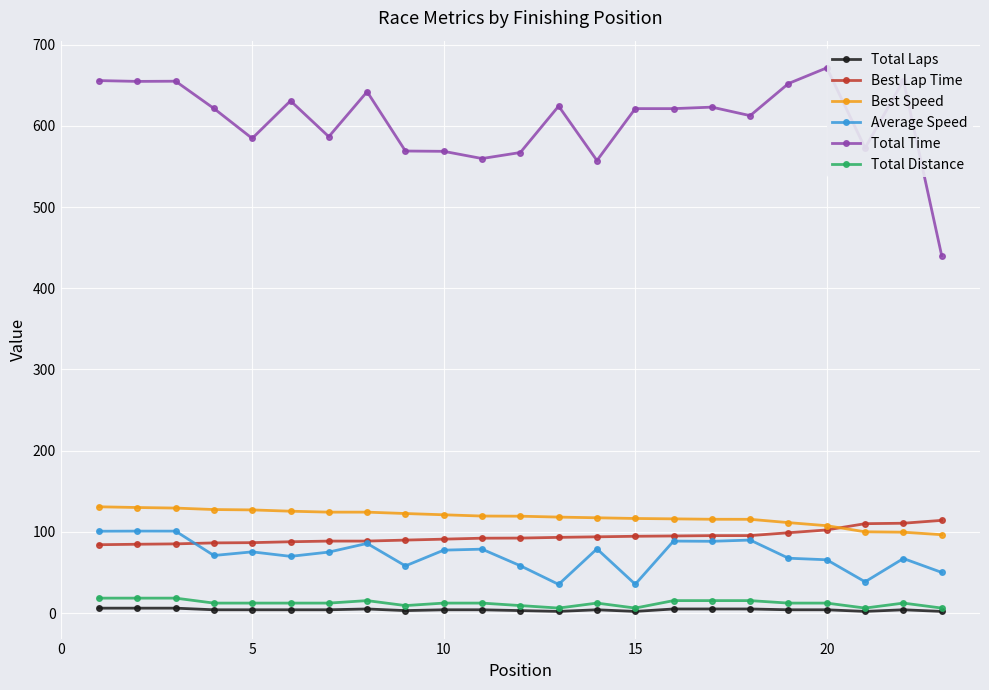

What is the maximum value for Total Distance?

18.3